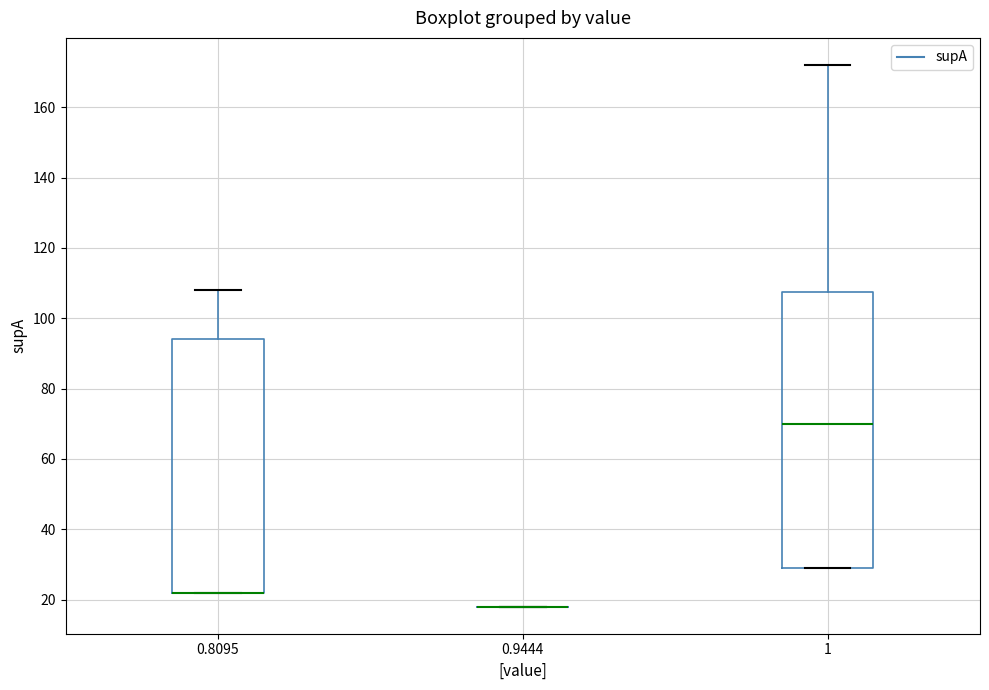

Comparing the boxes themselves (not the whiskers), which one is the tallest?

1